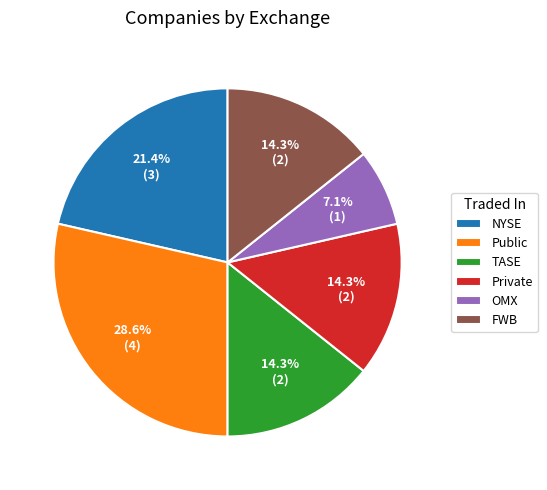

Which slice is the smallest?

OMX